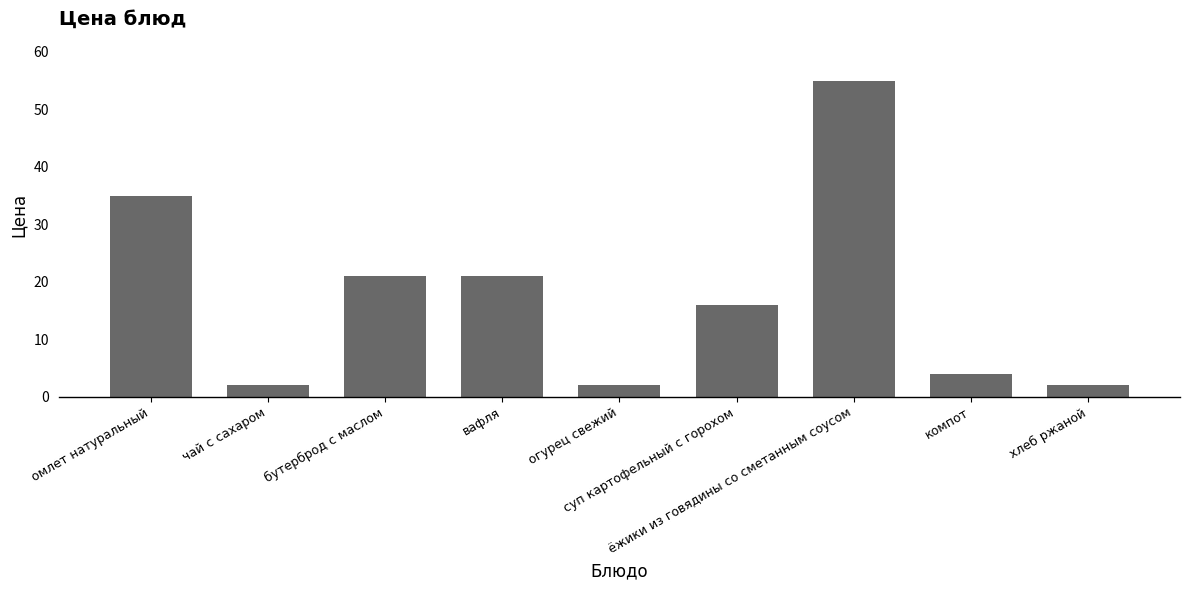

What is the label of the 4th bar from the right?

суп картофельный с горохом